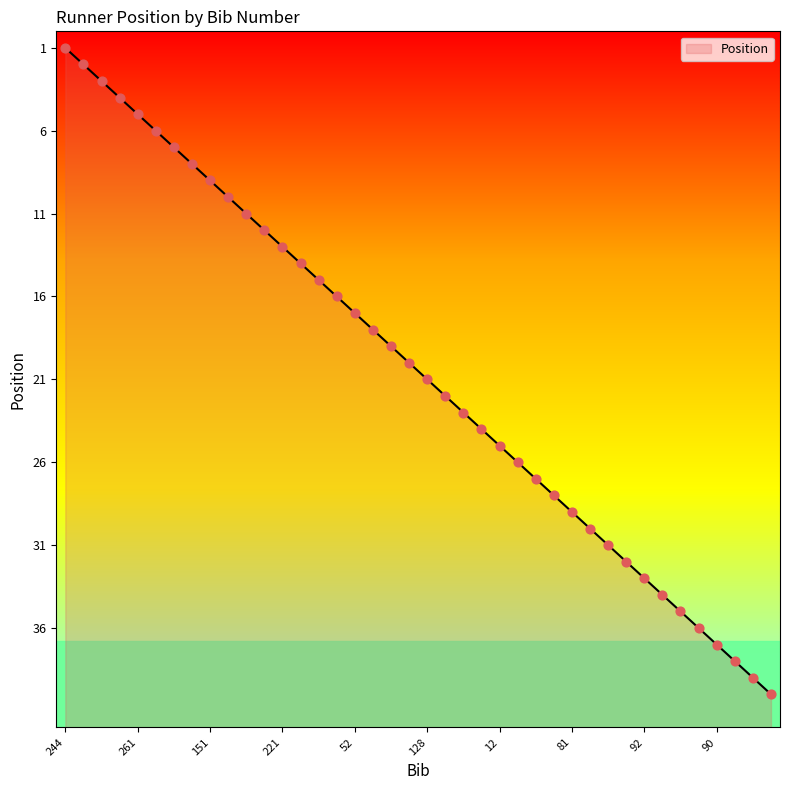

Between 80 and 150, which is larger?

150